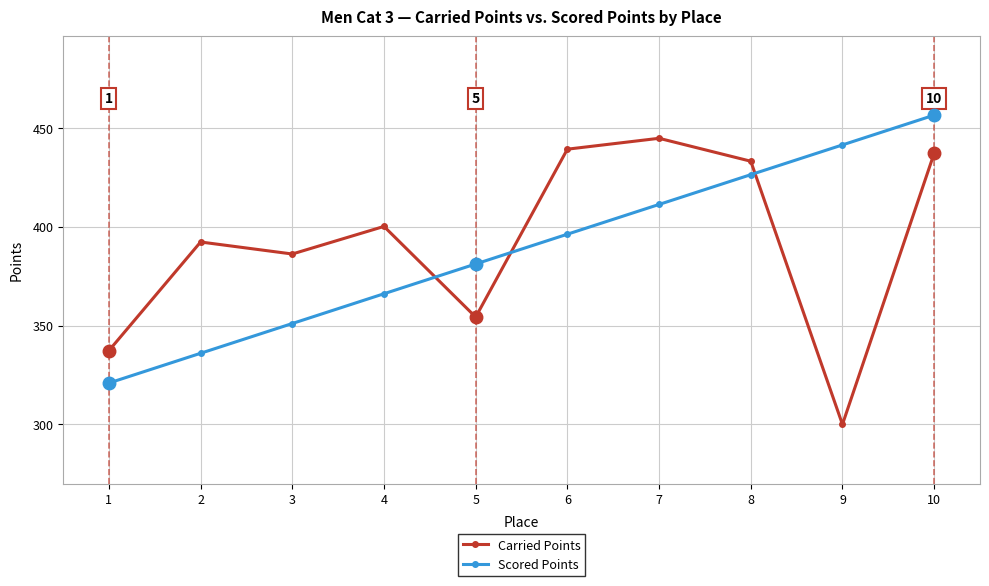

What is the value of the Scored Points point at the 8th from the left?

426.3